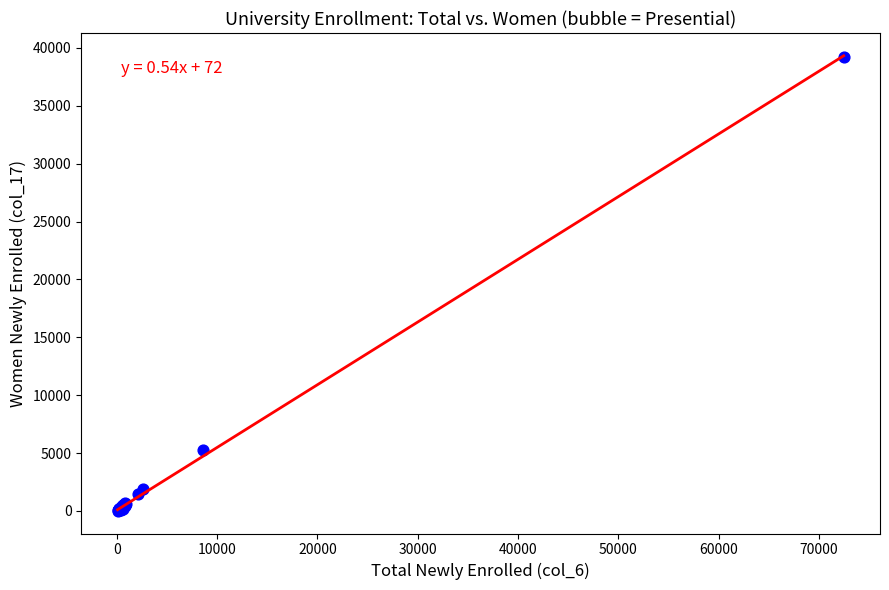

What Y value in the scatter plot is closest to 19631?

5249